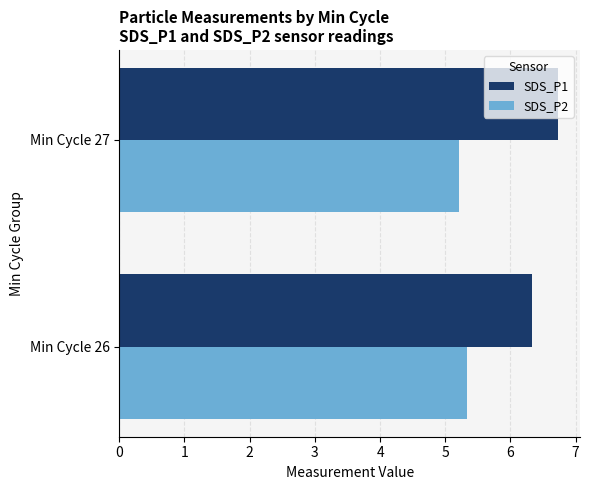

What is the total value across all series at Min Cycle 27?

11.9